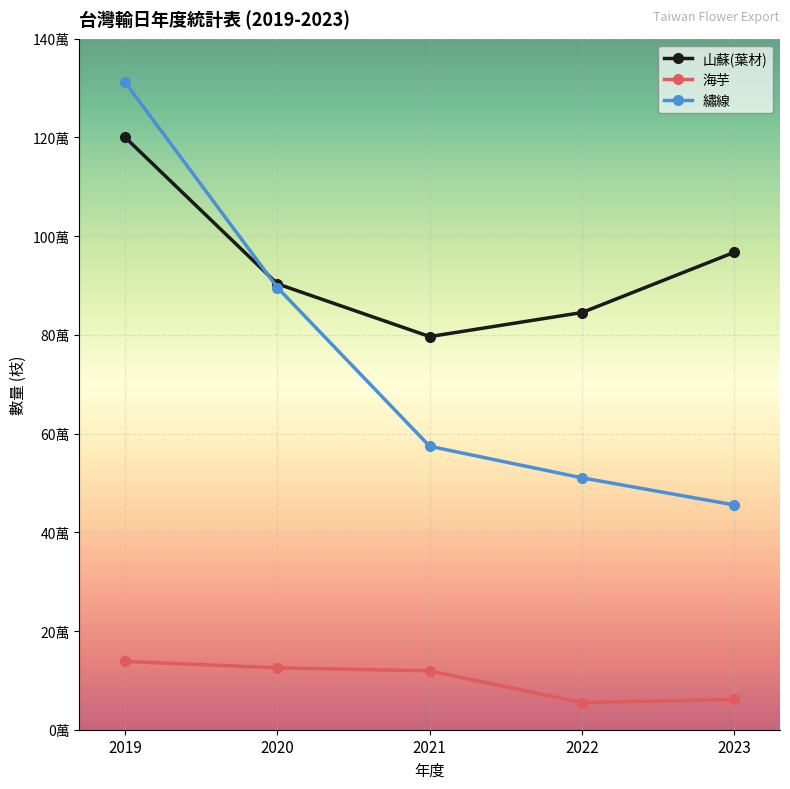

What is the value of the 山蘇(葉材) point at the 4th from the left?

845240